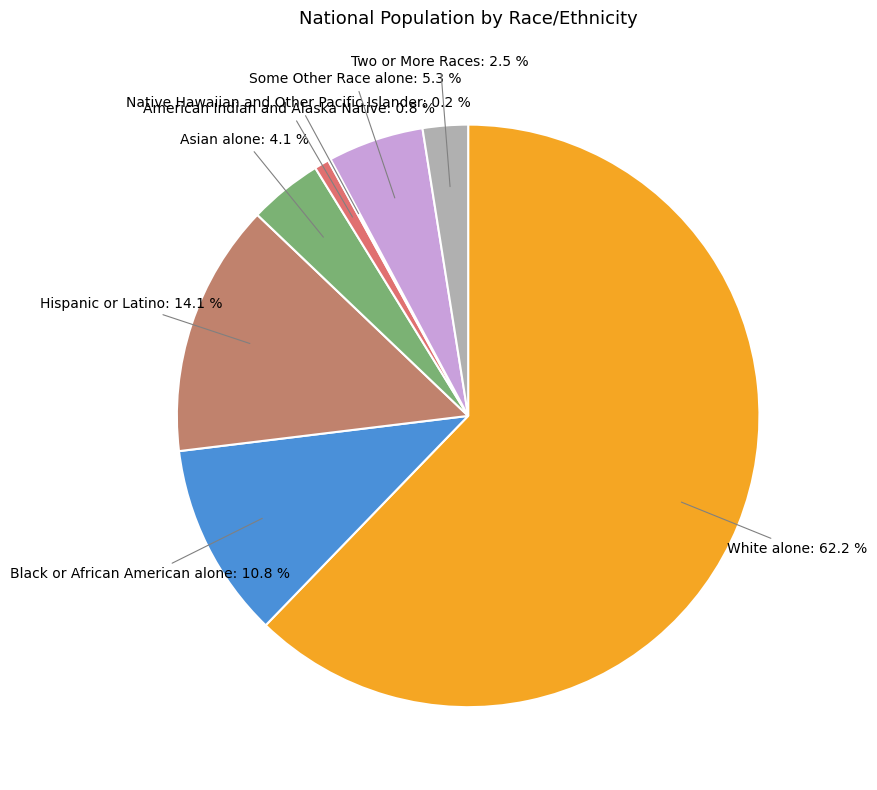

Which category has the biggest portion of the pie?

White alone